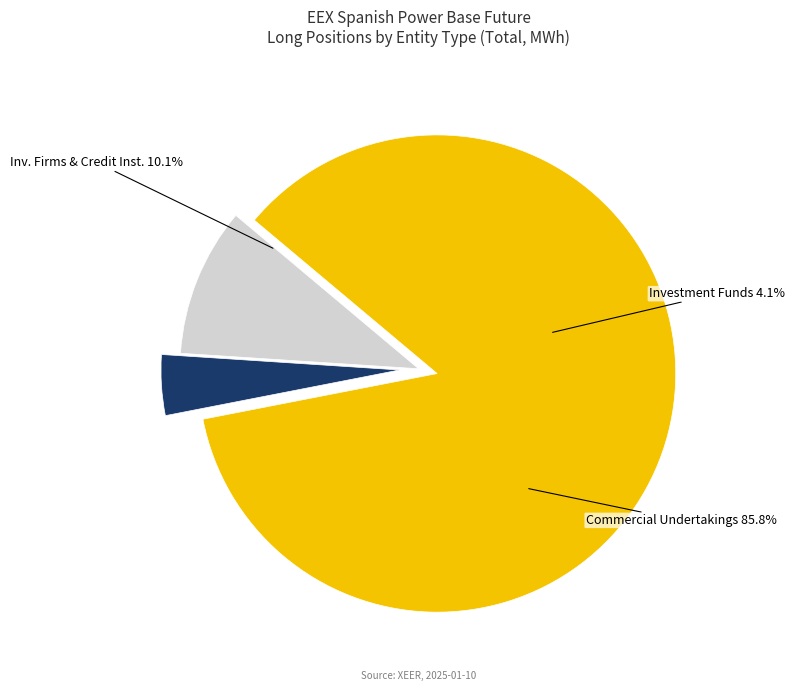

To the nearest percent, what percentage of the pie is Investment Firms or credit institutions?

10%